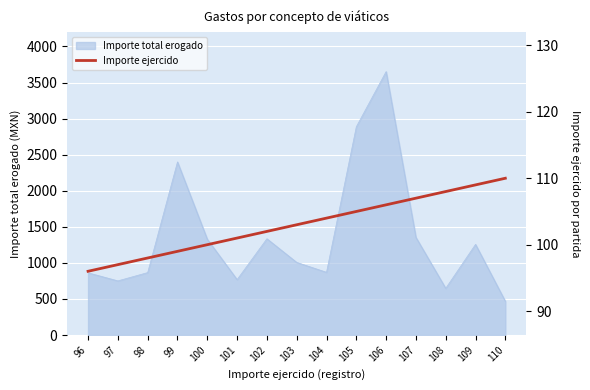

Reading right to left, extract all data points from this chart.

110	109	108	107	106	105	104	103	102	101	100	99	98	97	96